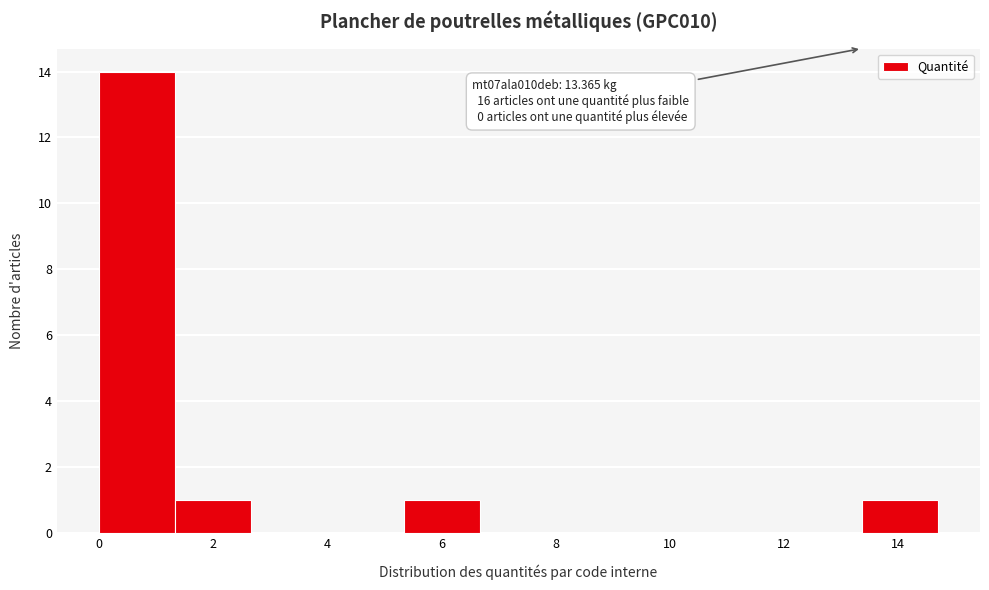

Over which range of the x-axis is the bar tallest?

0.0 to 1.4